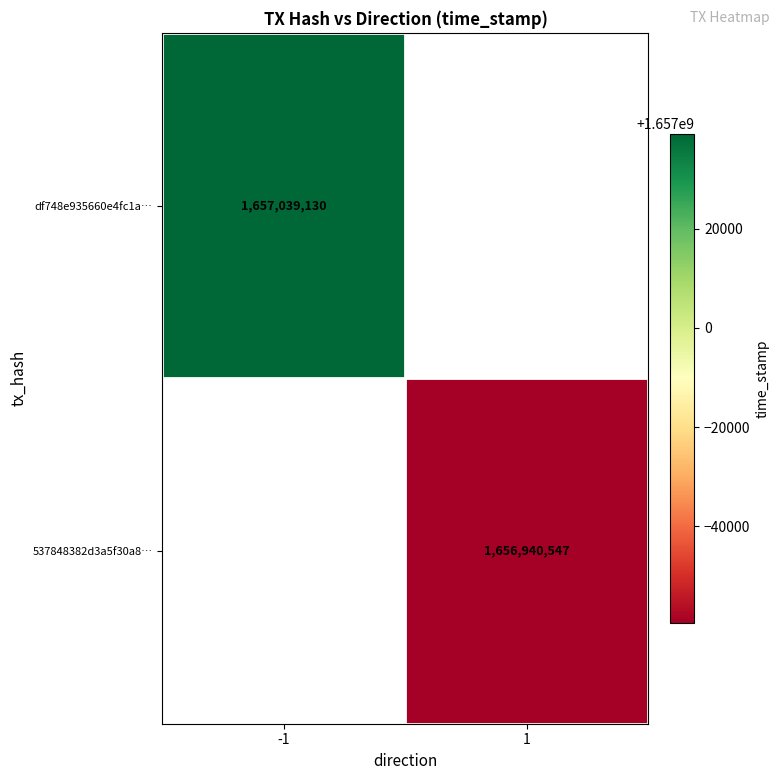

The 537848382d3a5f30a8… series shows 2399687581 at 1. True or false?

False